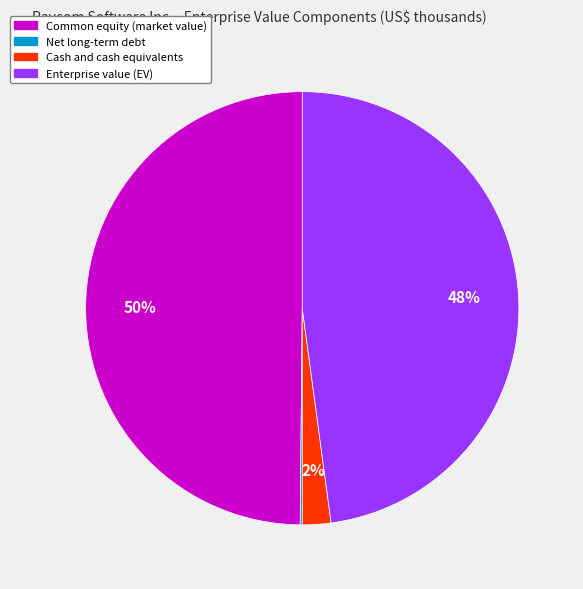

Which has a higher value, Common equity (market value) or Cash and cash equivalents?

Common equity (market value)